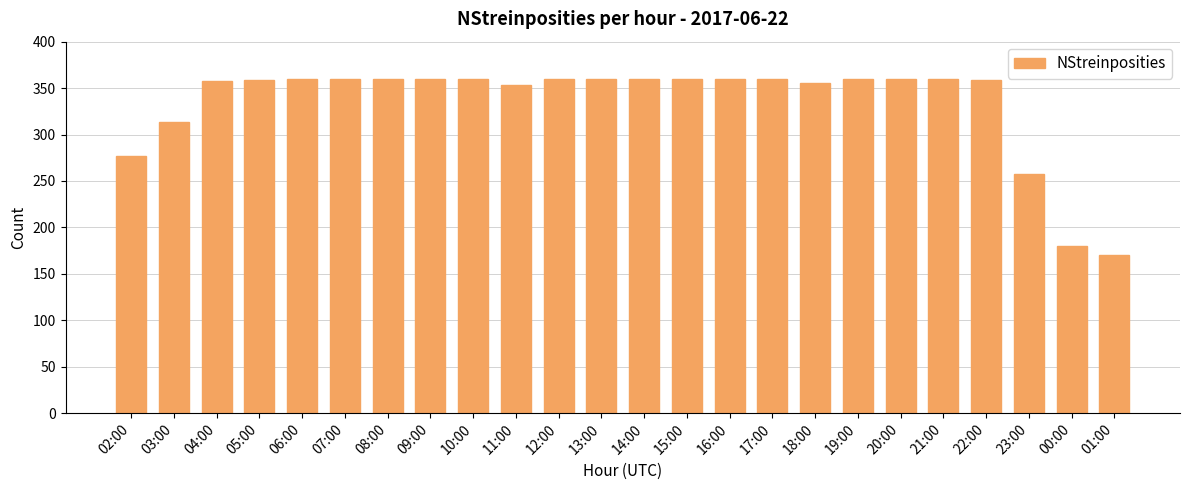

How many categories are shown in the chart?

24